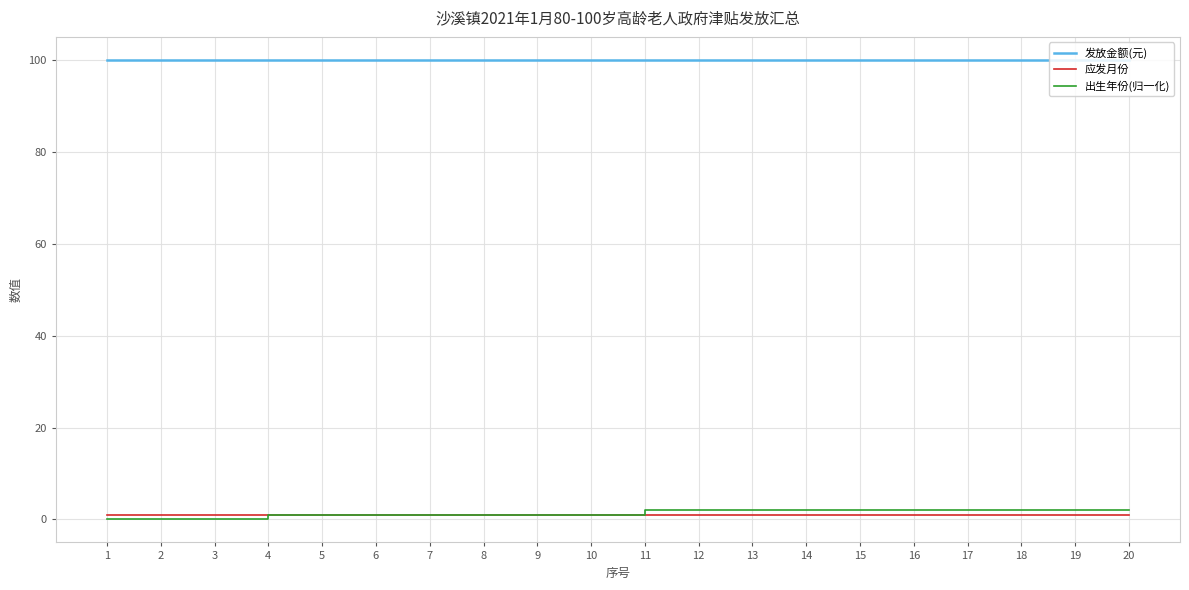

At how many categories does at least one series exceed 23?

20